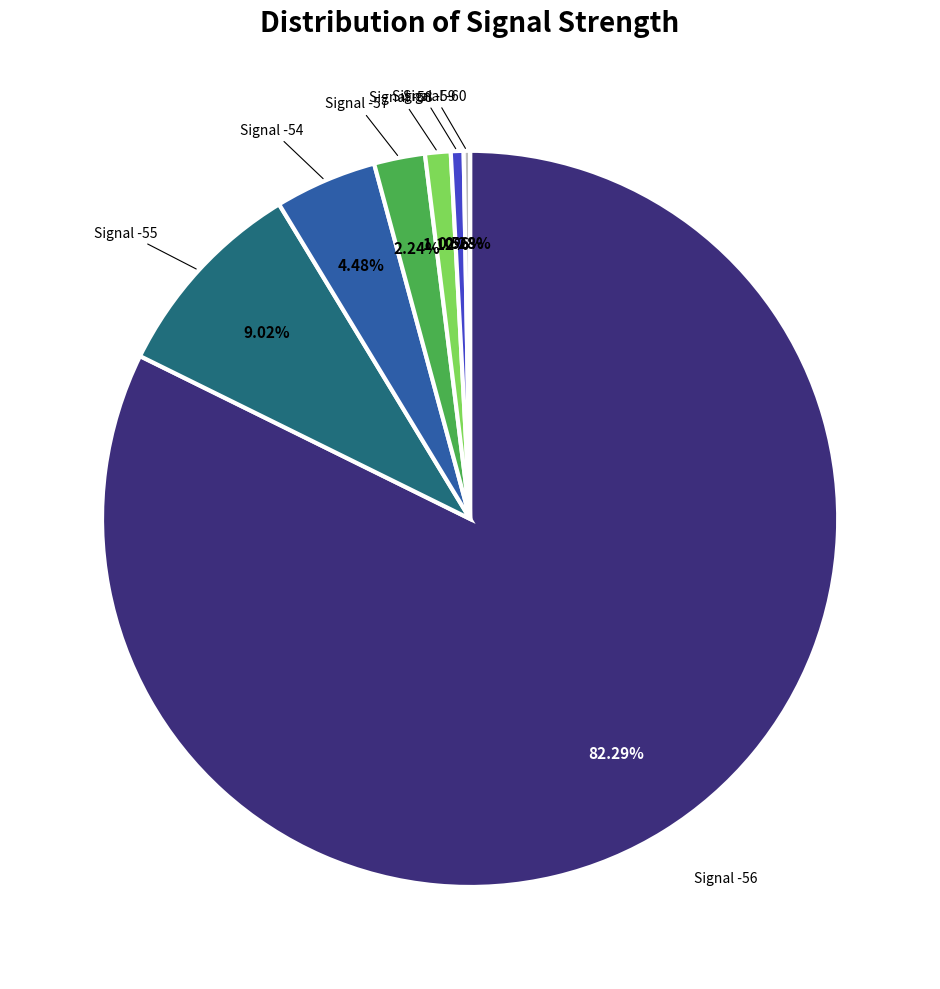

Does any single category account for the majority?

Yes